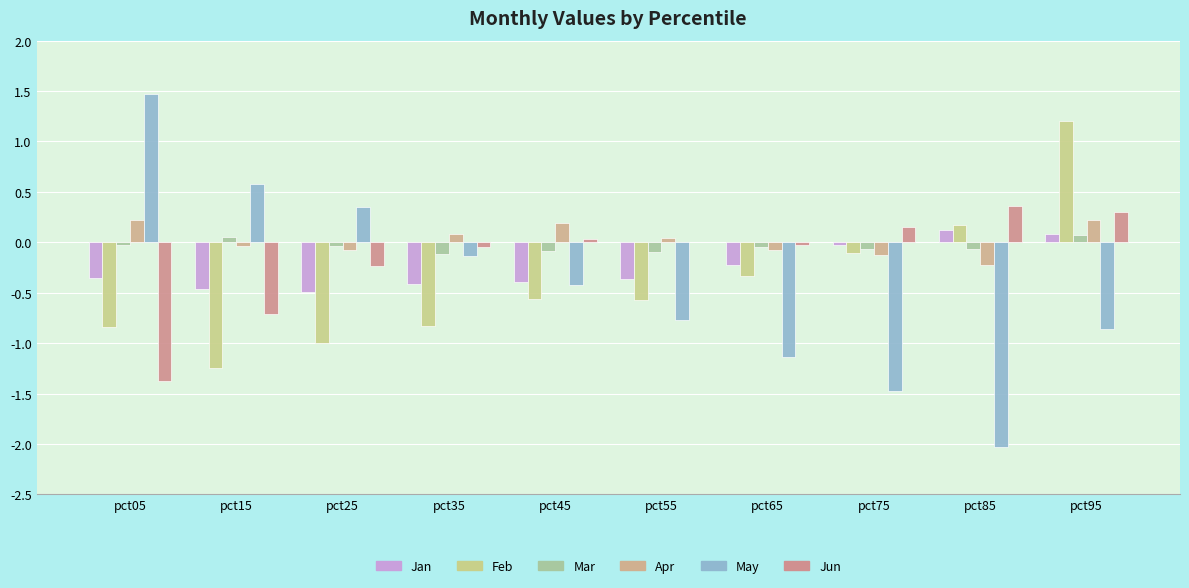

The value of Jan at pct75 is -0.0. True or false?

False